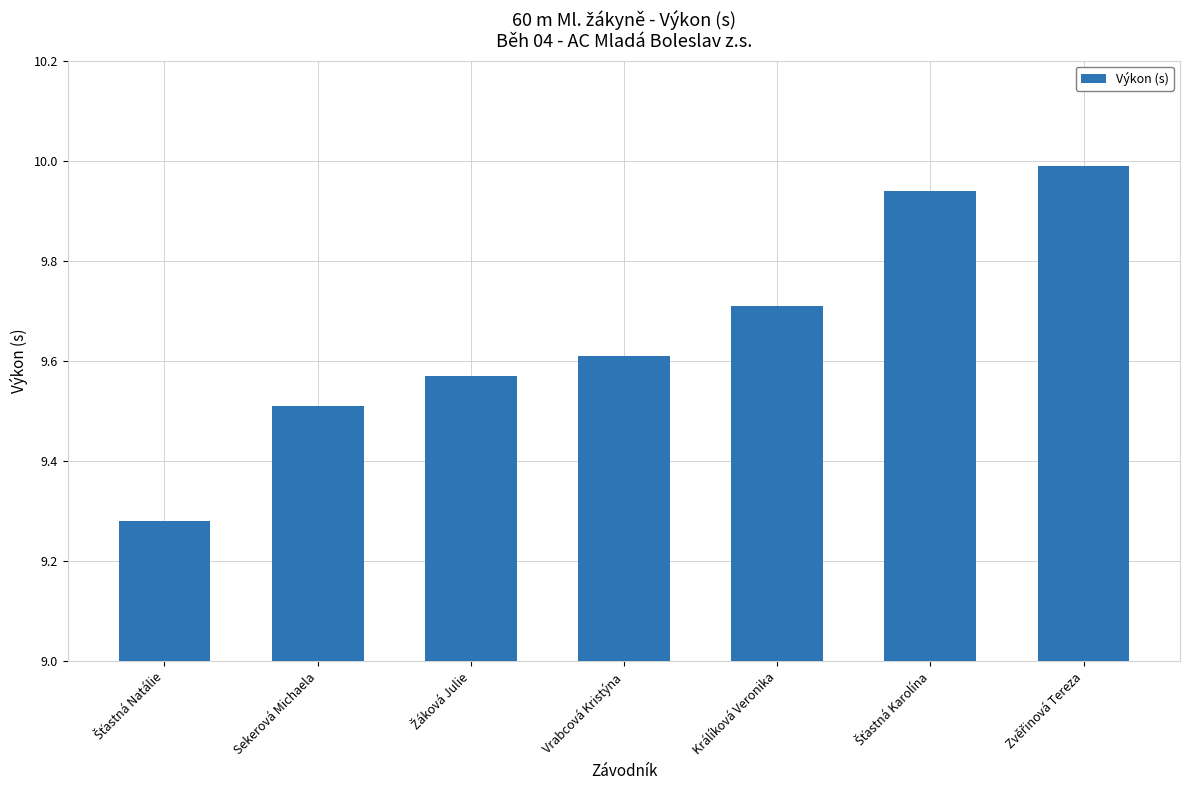

The value at Králíková Veronika is 3.0. True or false?

False